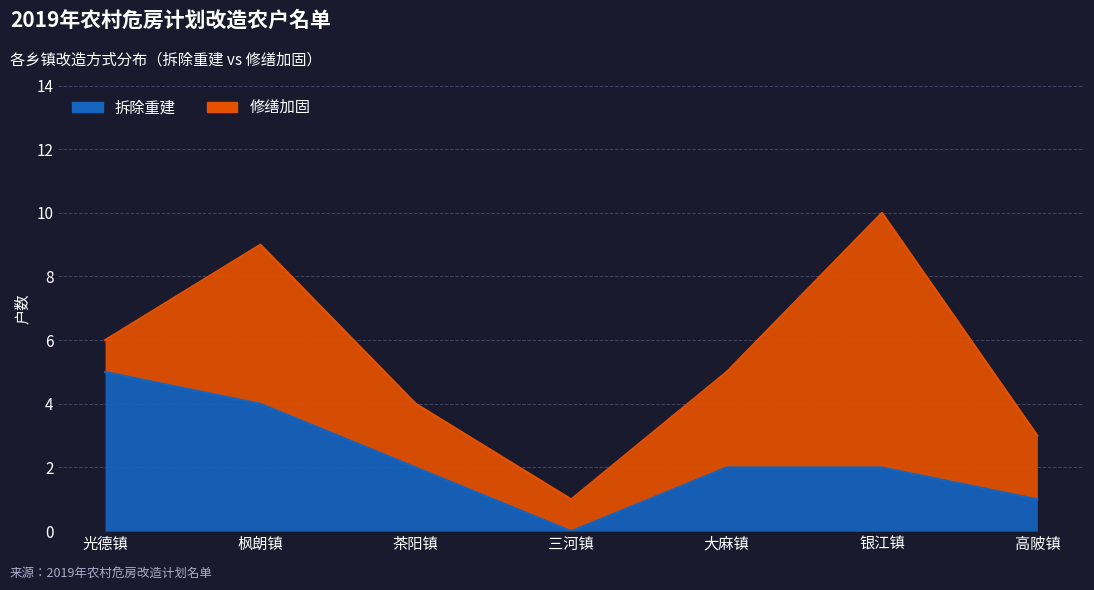

What is the change in value from 光德镇 to 枫朗镇?

-1